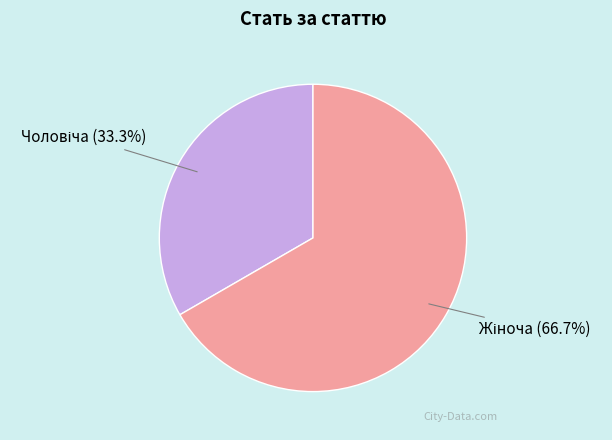

Is there a majority slice in this chart?

Yes